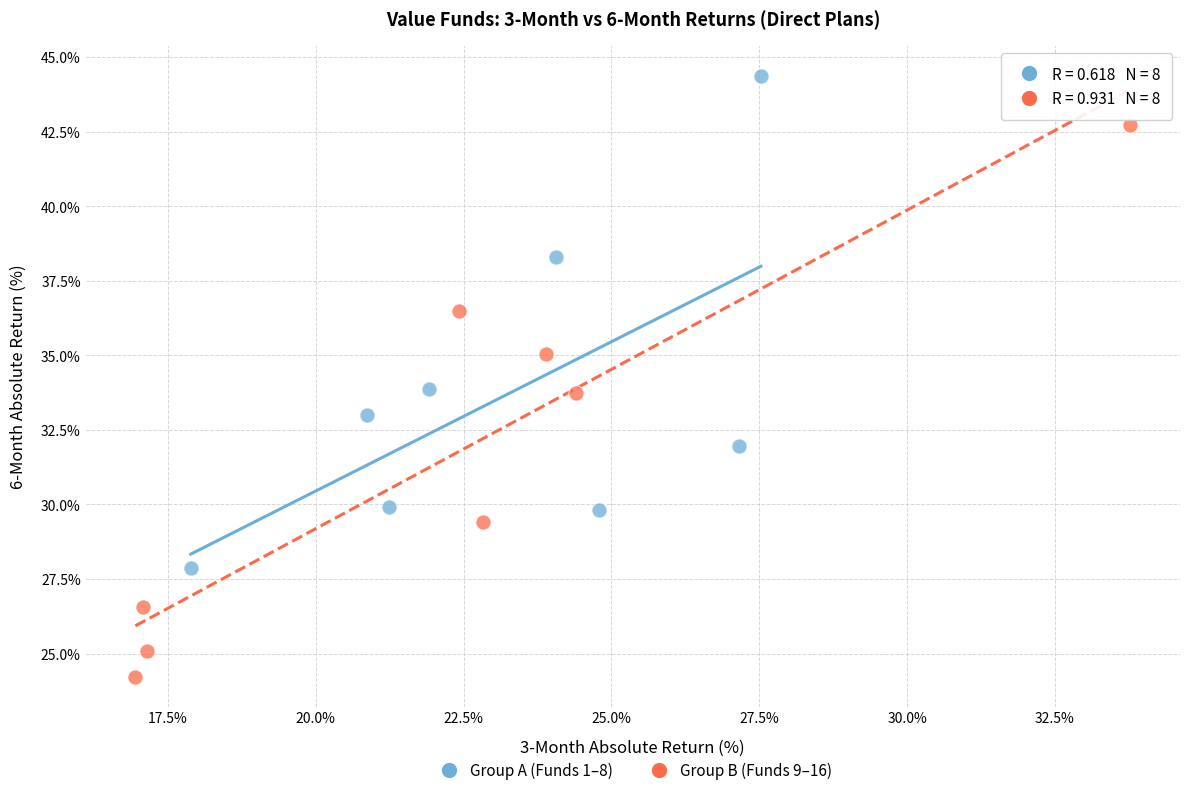

Which series contains the highest Y value?

Group A (Funds 1–8)